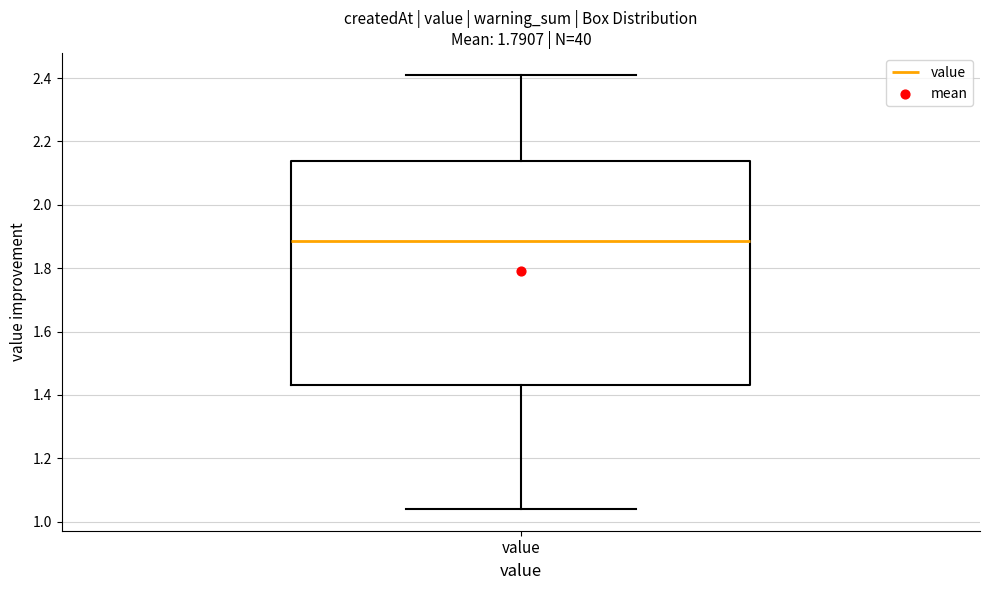

Transcribe this box plot: give where the median line is, the range the box spans, and where the two whiskers end, as read against the y-axis. The values are not printed on the chart, so give them approximately, as read against the axis.

median 1.88, box 1.44 to 2.14, whiskers 1.04 to 2.42